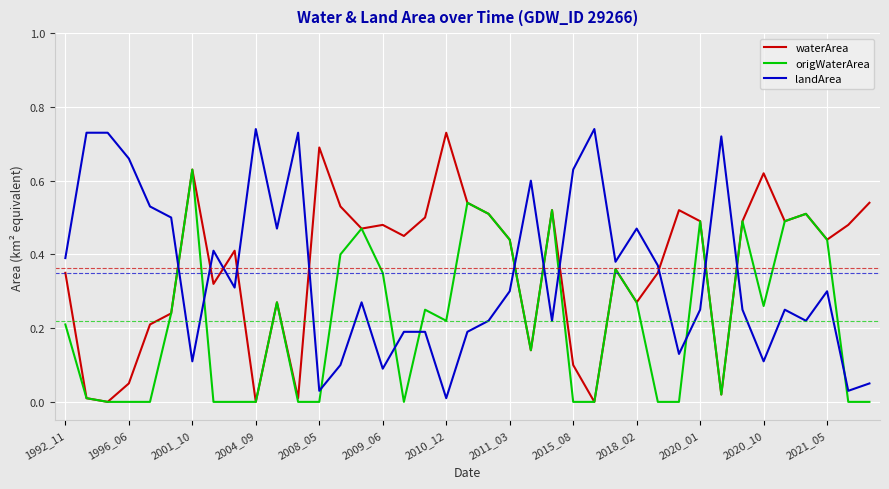

True or false: landArea and origWaterArea cross at least once.

True